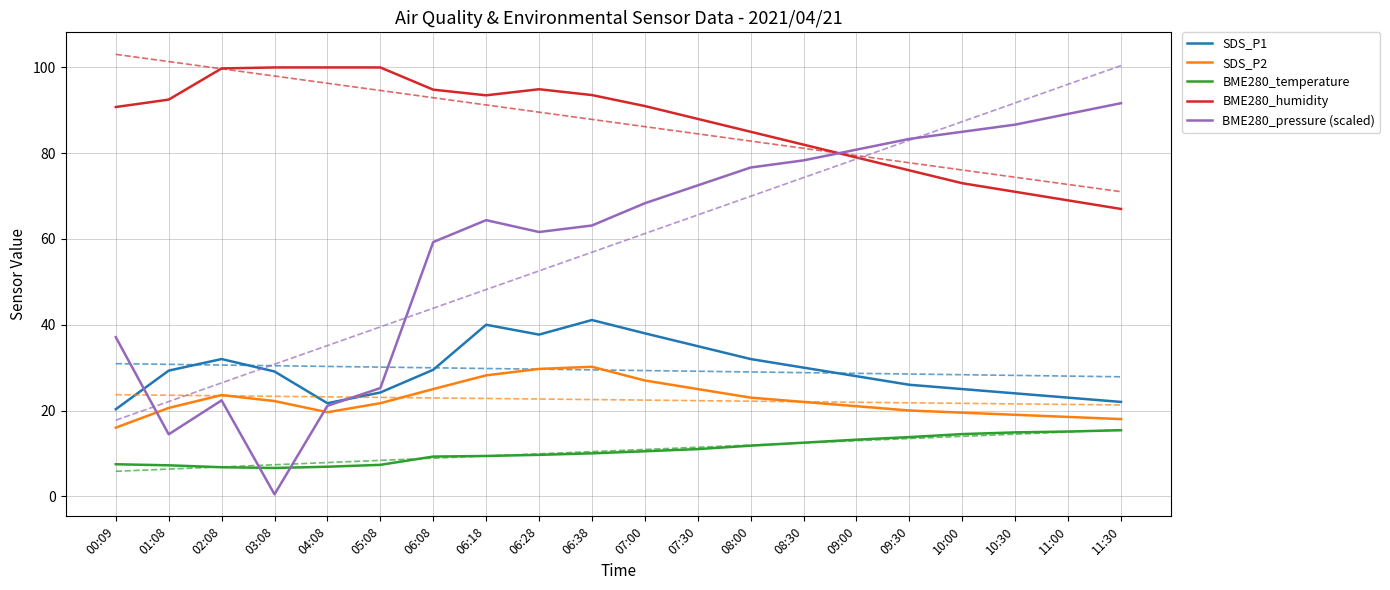

How many values in the SDS_P2 series are below 22?

10